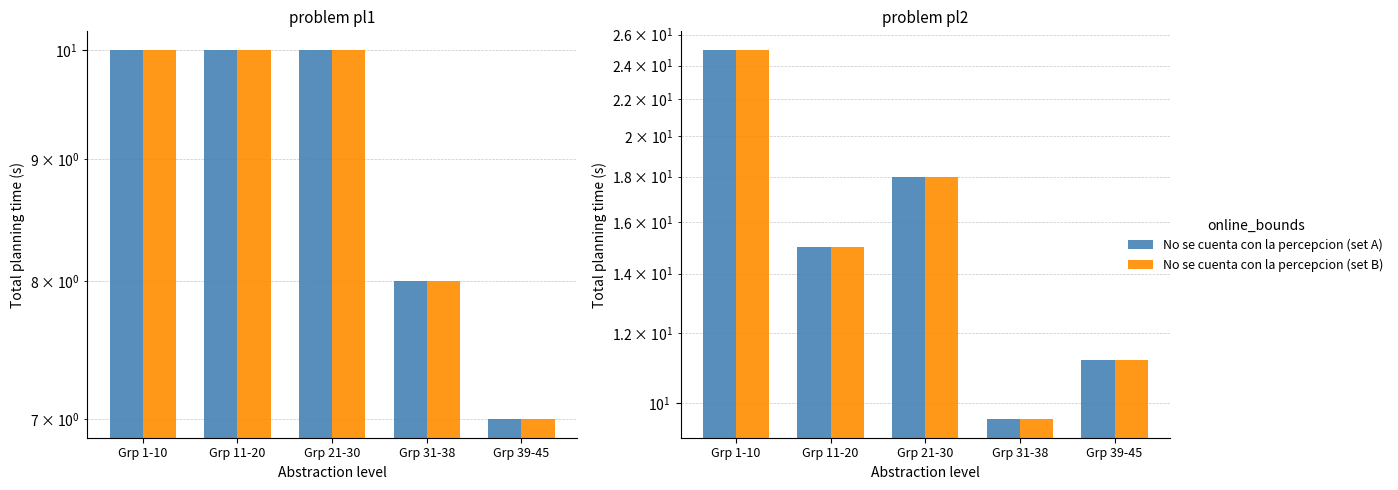

Is the value of No se cuenta con la percepcion (set B) at Grp 31-38 greater than the value of No se cuenta con la percepcion (set A) at Grp 1-10?

No